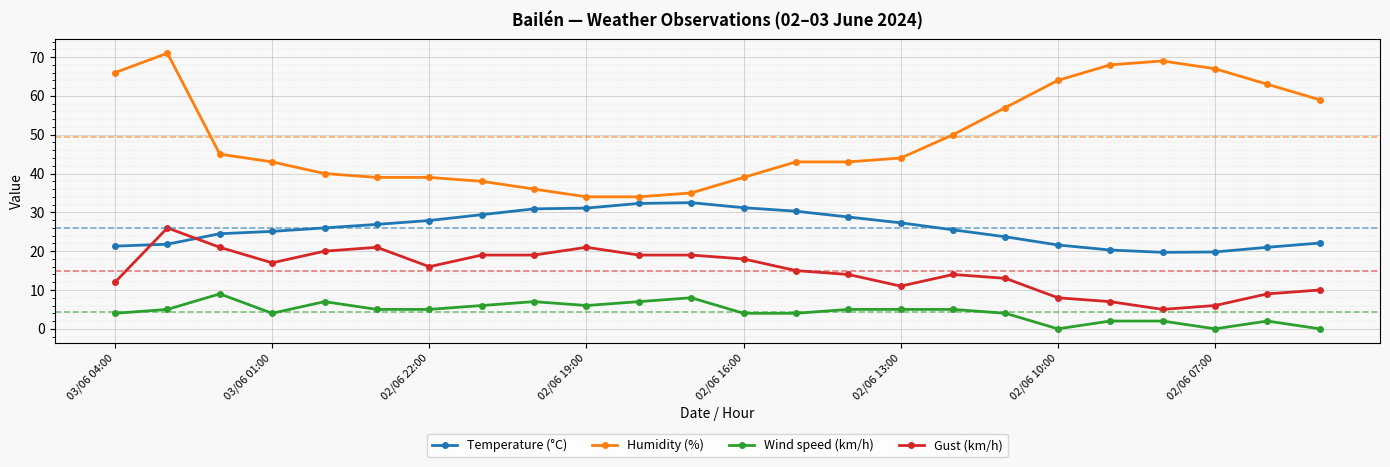

Which series has the largest range (max minus min)?

Humidity (%)